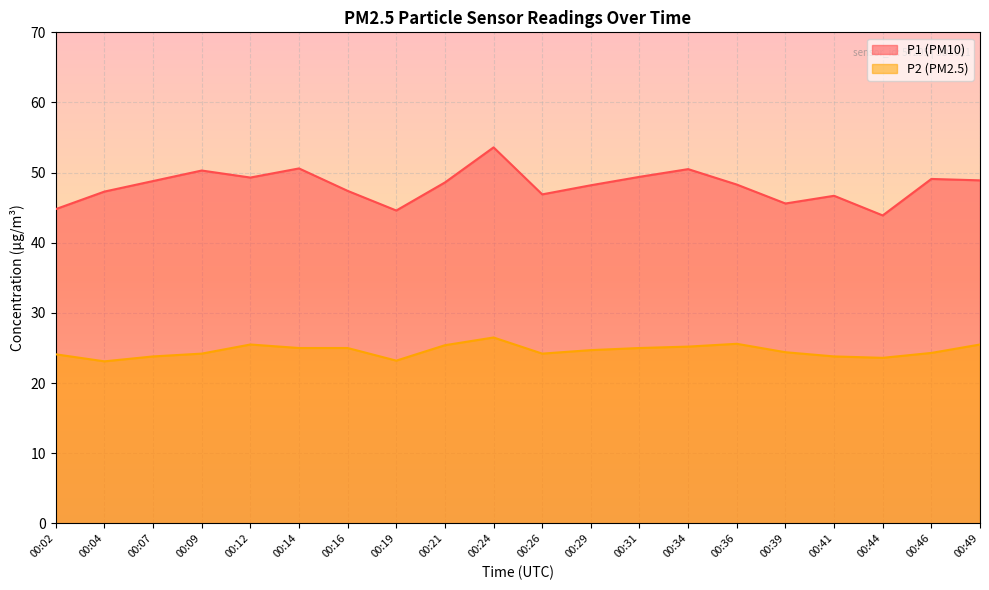

What is the total value across all series at 00:34?

75.7